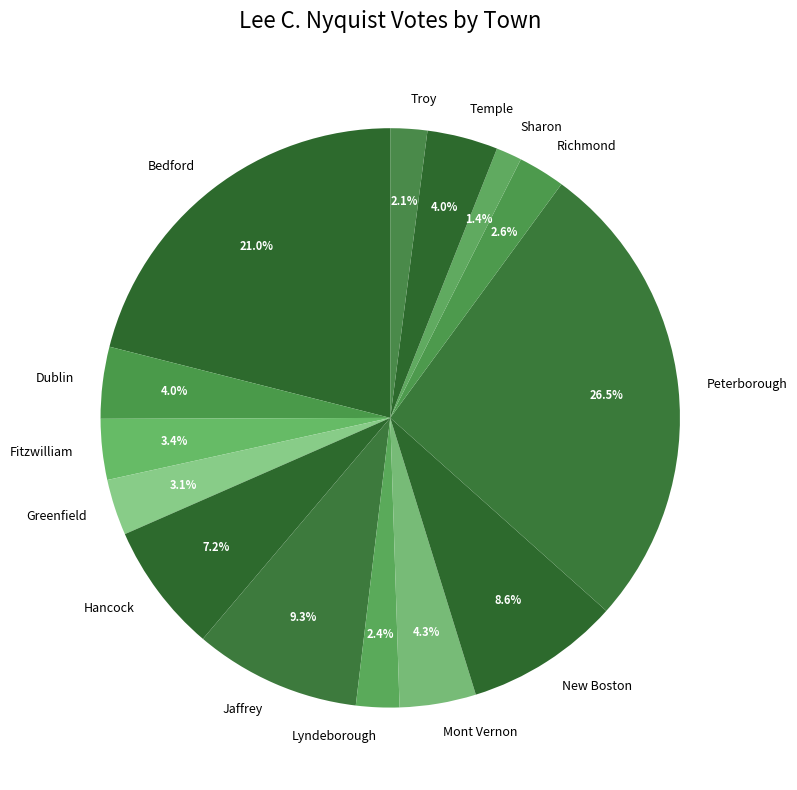

Between Lyndeborough and Fitzwilliam, which is larger?

Fitzwilliam